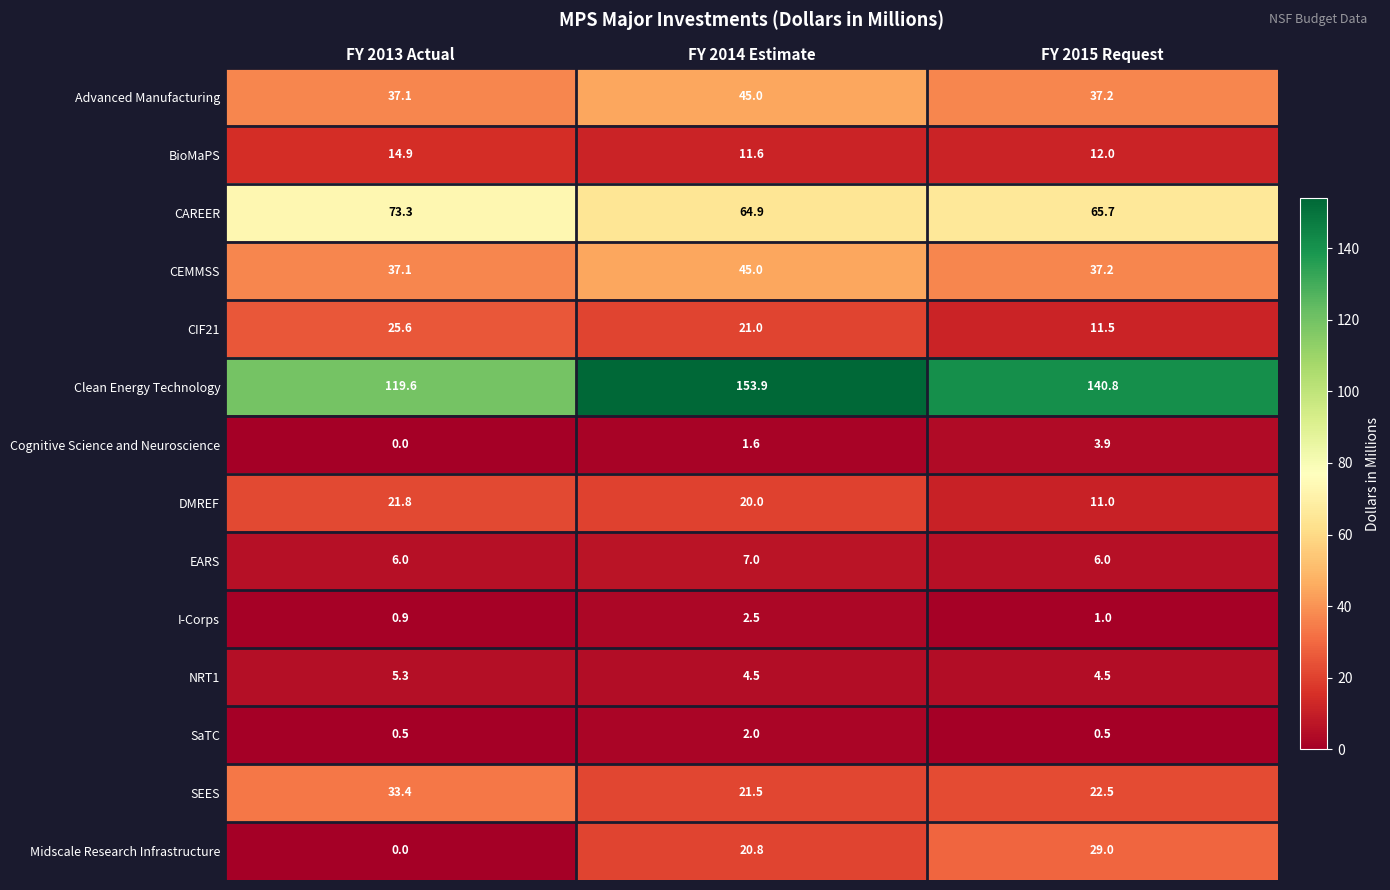

Is it true that SaTC equals 2.0 at FY 2014 Estimate?

True